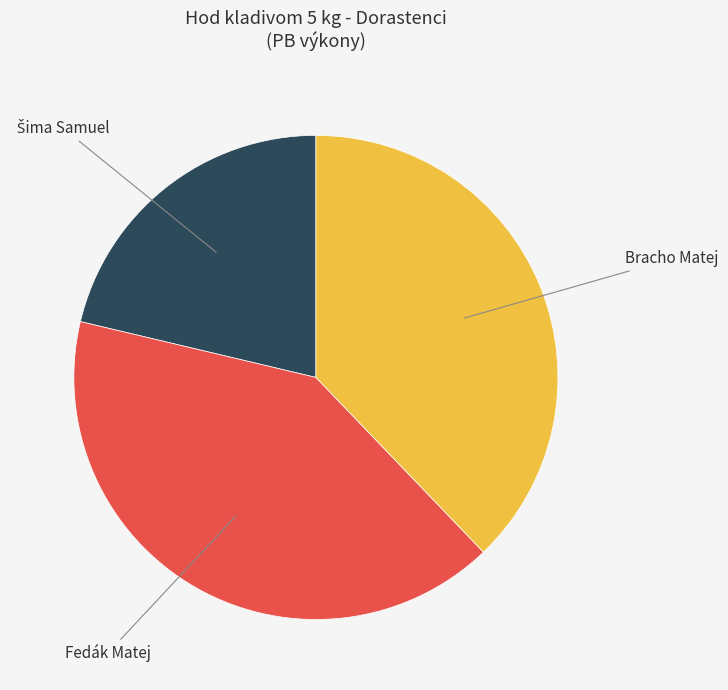

Is there a majority slice in this chart?

No